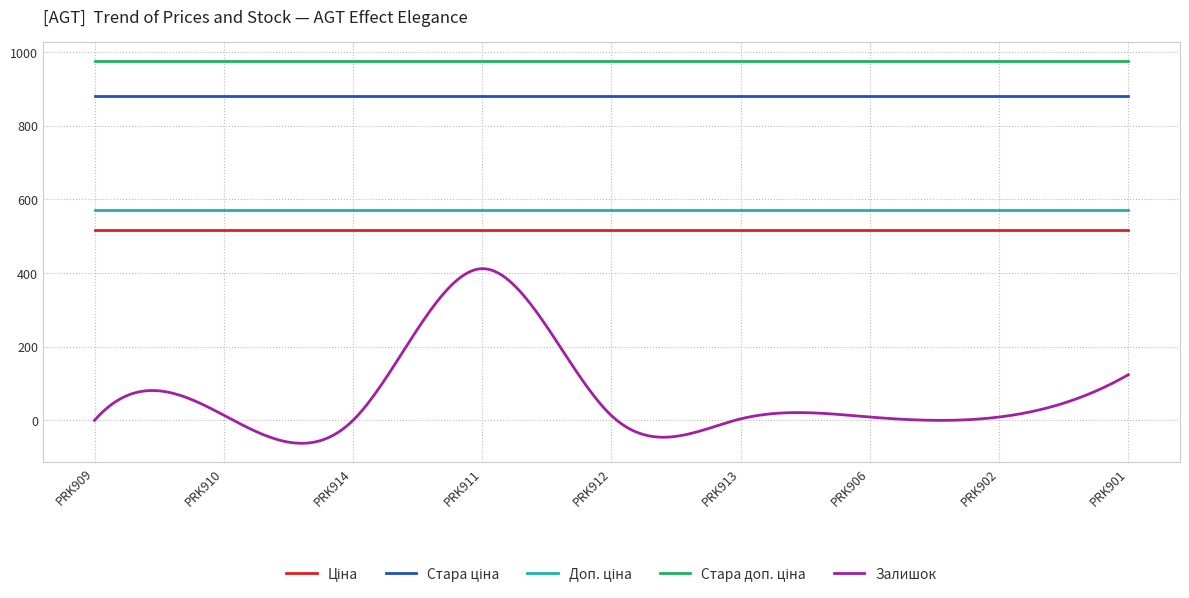

Which series has the widest spread of values?

Залишок